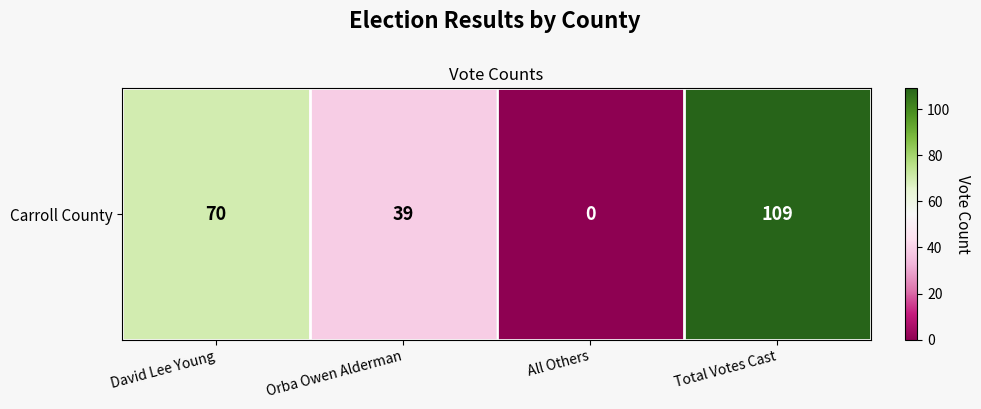

Between Total Votes Cast and All Others, which is larger?

Total Votes Cast